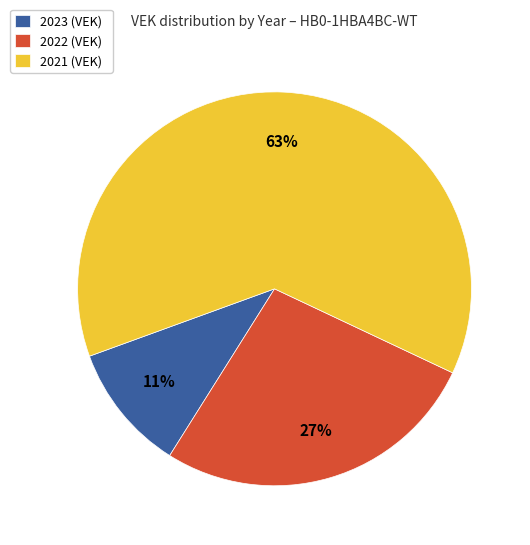

What is the majority slice?

2021 (VEK)